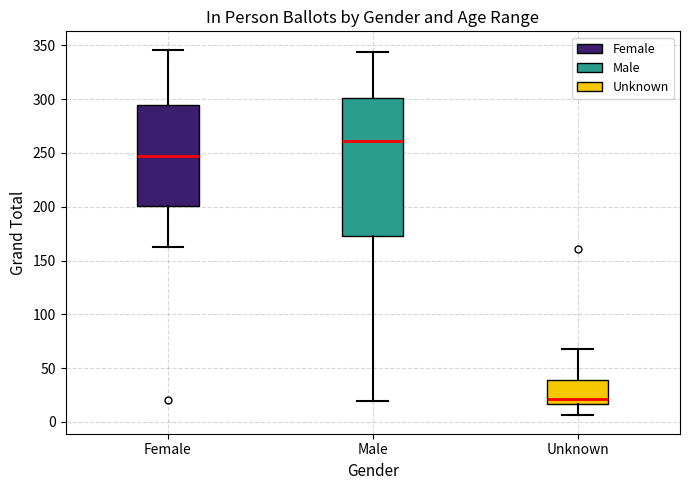

Reading left to right, transcribe this box plot: for each box, give where its median line is, the range the box spans, and where its two whiskers end, as read against the y-axis. The values are not printed on the chart, so give them approximately, as read against the axis.

Female: median 250, box 200 to 295, whiskers 165 to 345
Male: median 260, box 175 to 300, whiskers 20 to 345
Unknown: median 20, box 15 to 40, whiskers 5 to 70